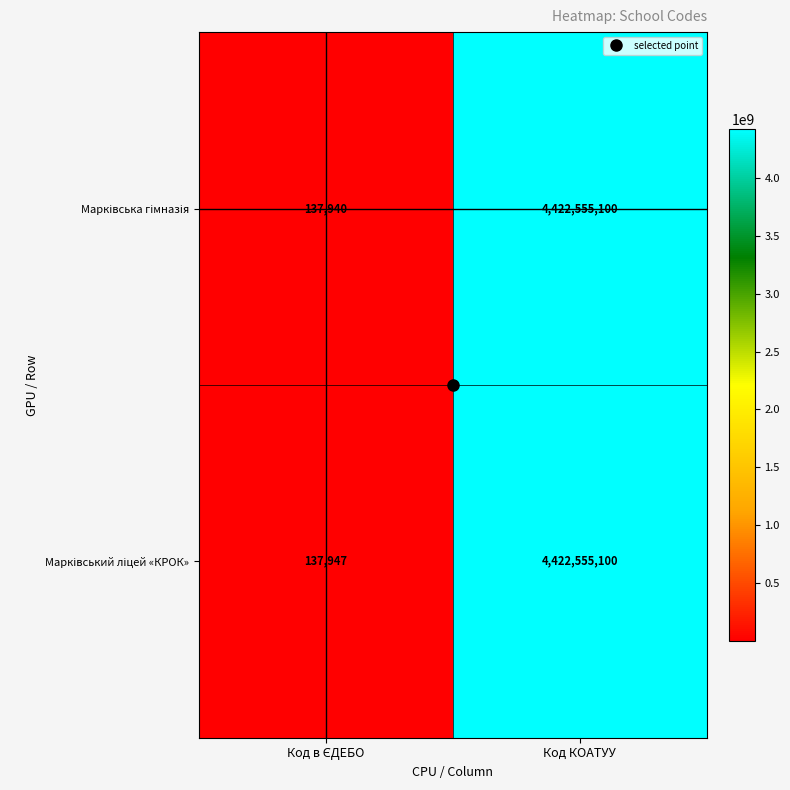

What is the total value across all series at Код КОАТУУ?

8845110200